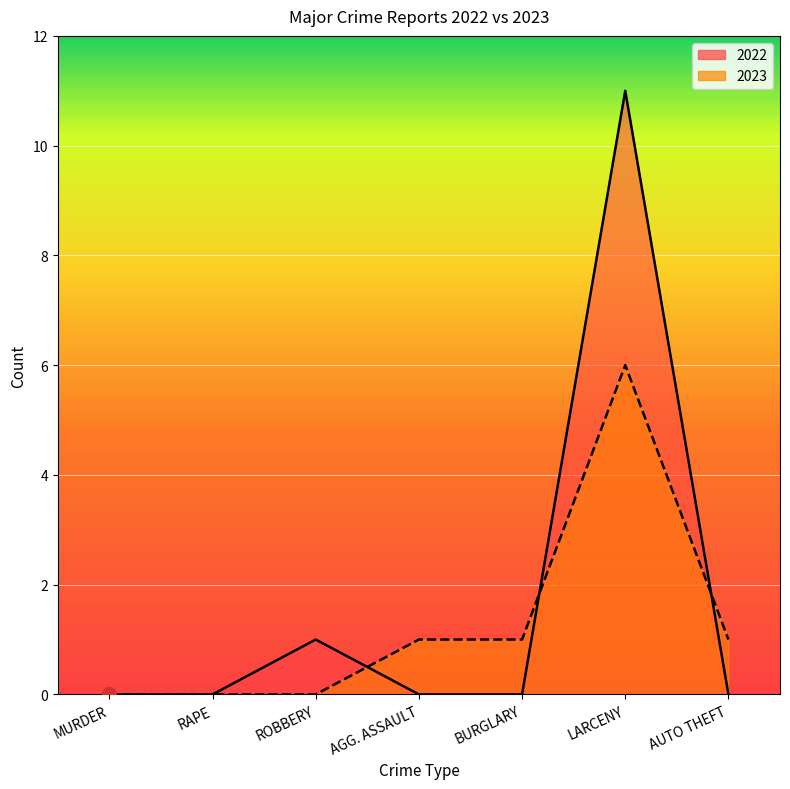

Which series has the largest range (max minus min)?

2022